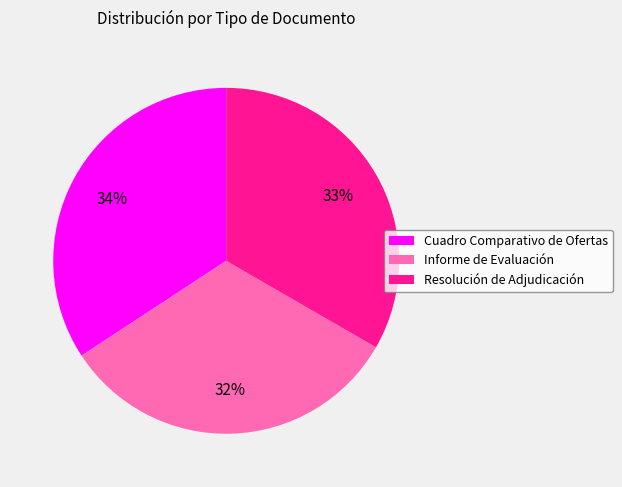

What is the largest slice in the pie chart?

Cuadro Comparativo de Ofertas